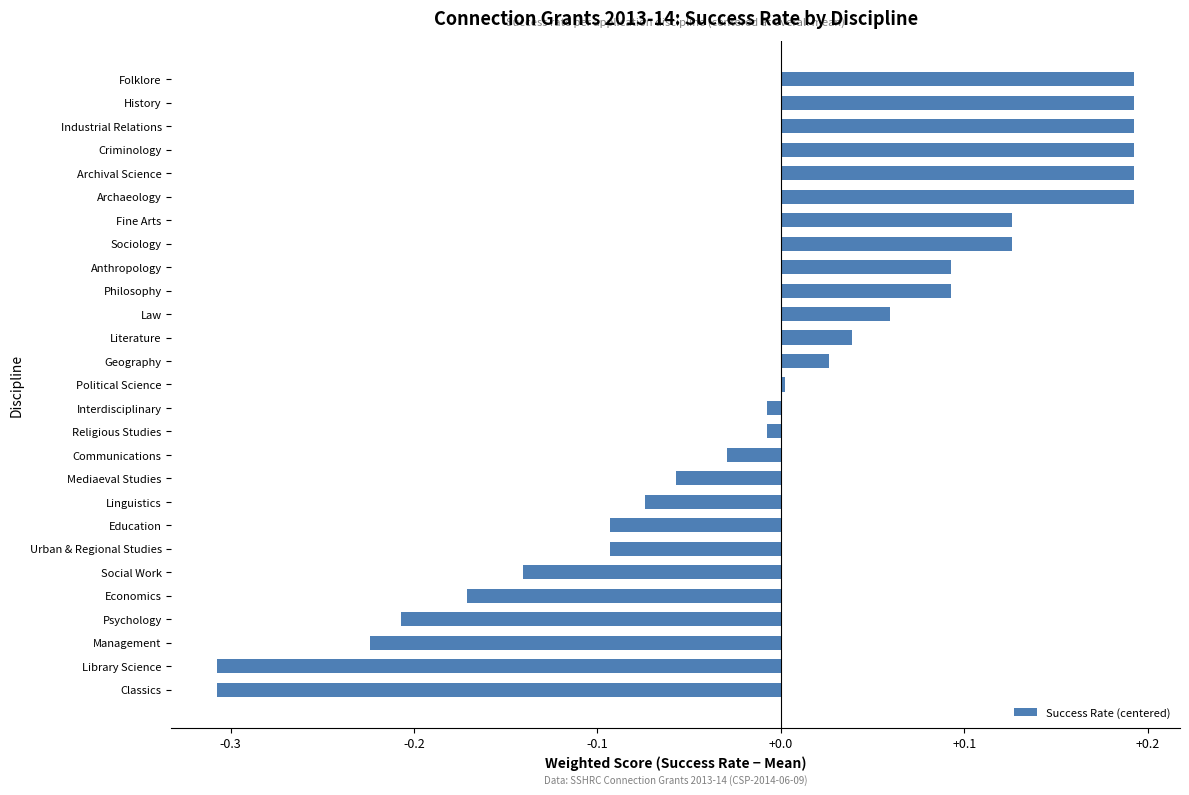

What is the difference between the second highest and minimum values?

0.5